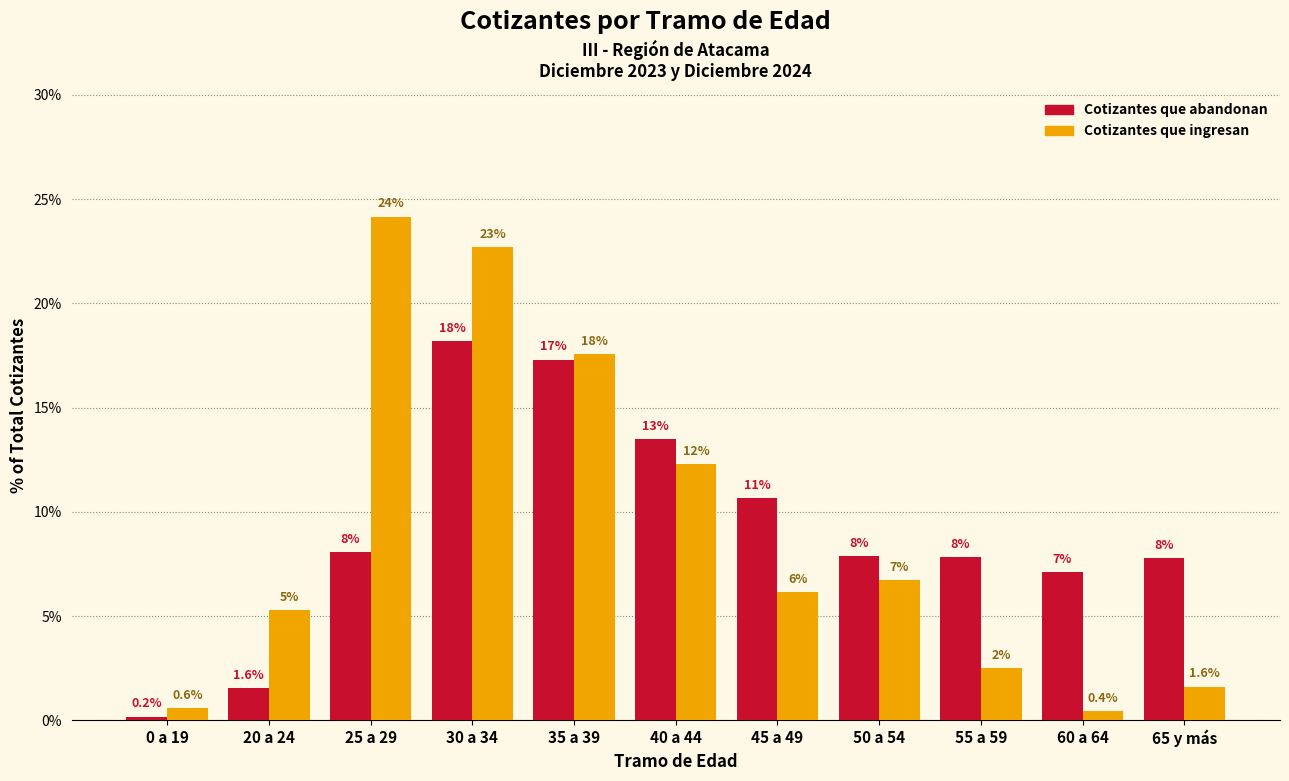

How many bars are there in each group?

2